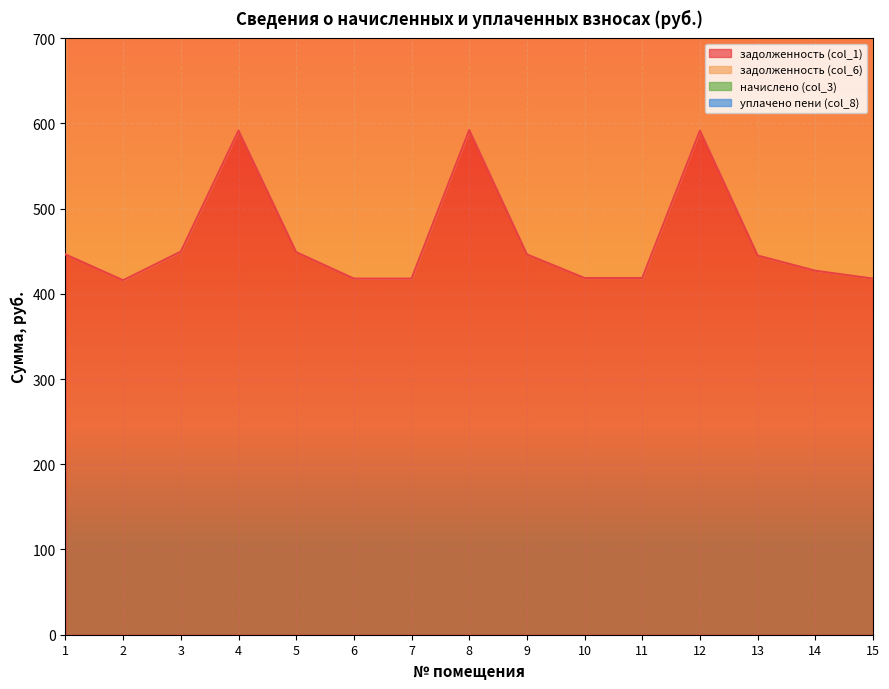

What is the approximate value of задолженность (col_1) at 10?

418.4